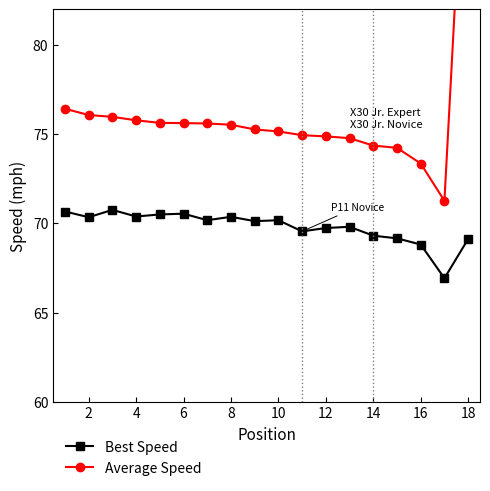

True or false: Best Speed has more than 1 points higher than both neighbors.

True